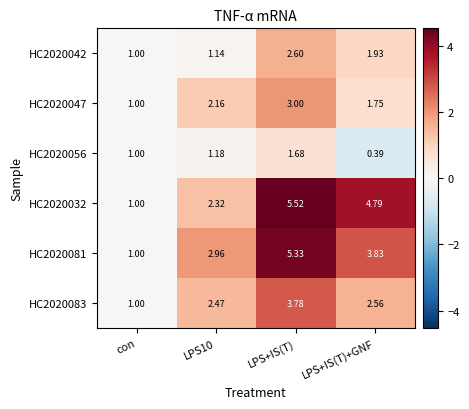

Count the number of categories in the chart.

4